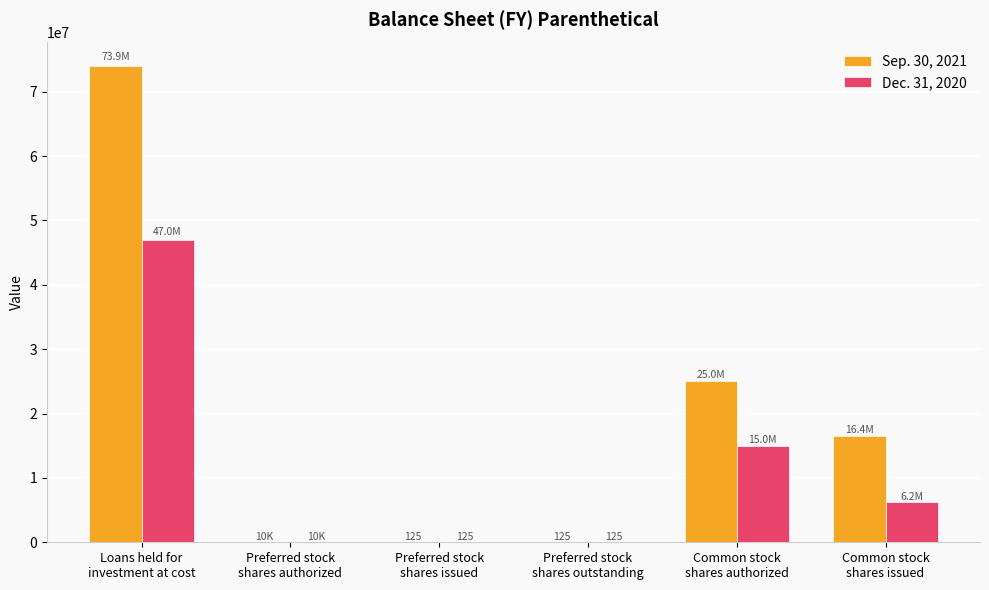

Which series has the largest total across all categories?

Sep. 30, 2021